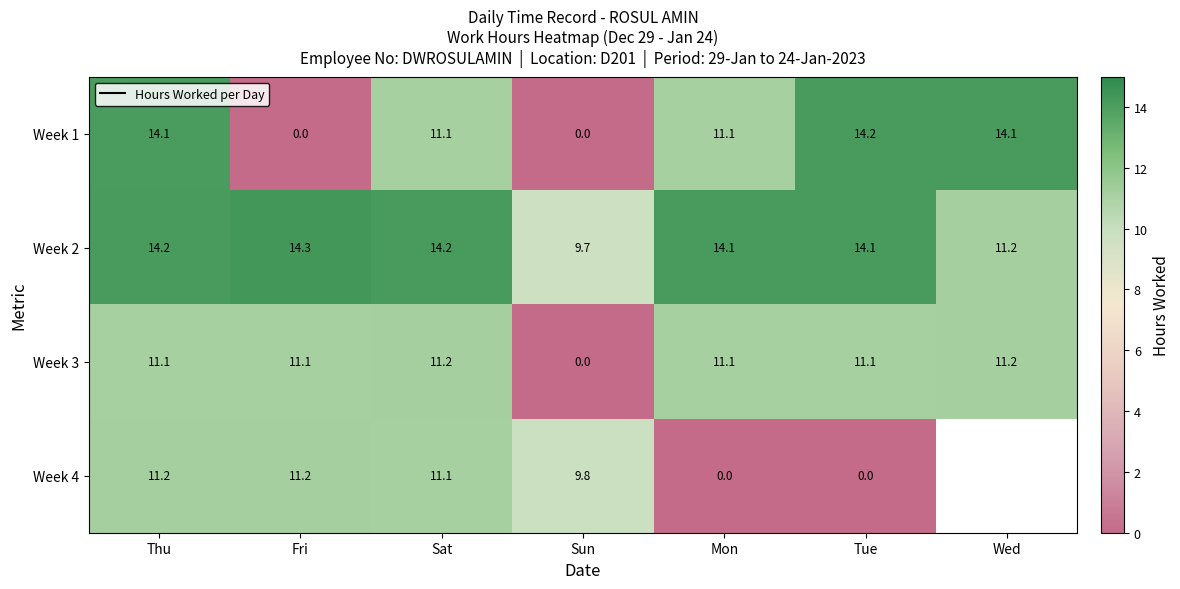

At which label is Week 2 closest to 12?

Wed